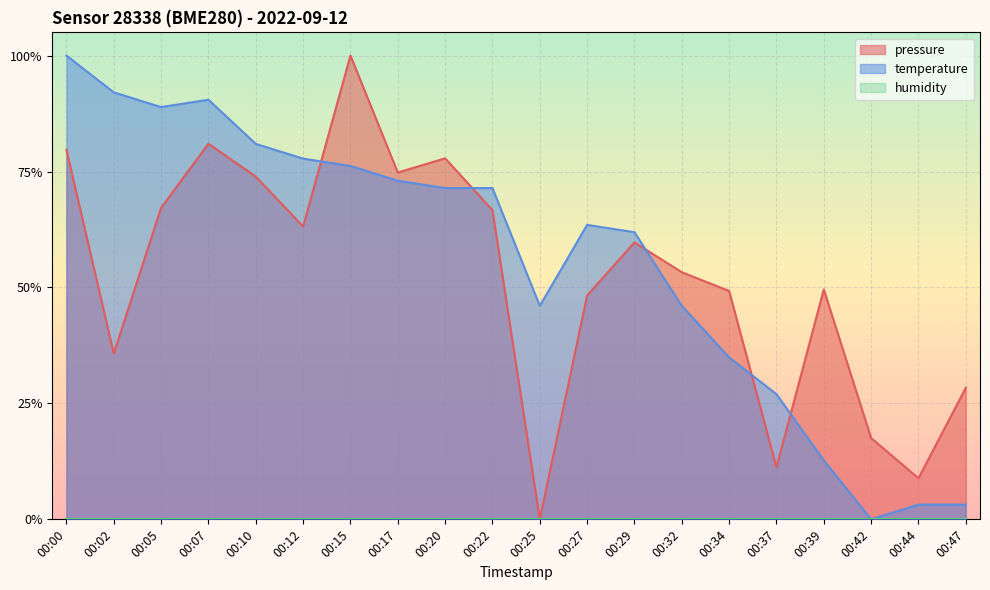

At which category is the sum across all series the highest?

00:00